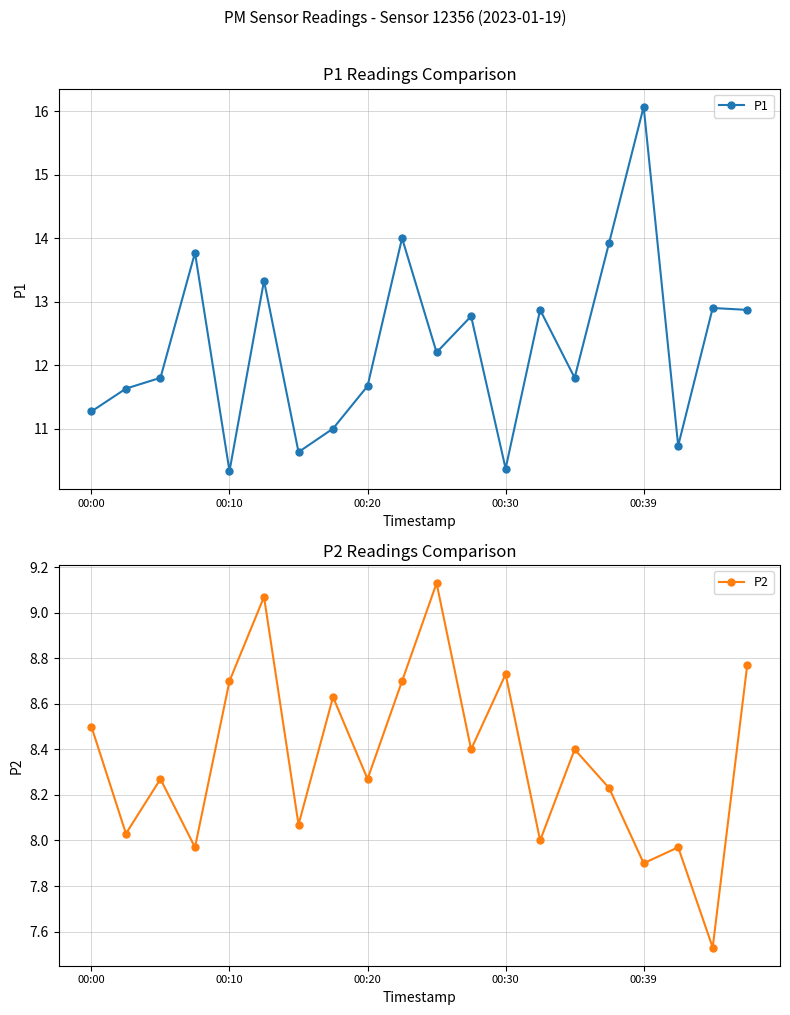

How many data points does each series have?

20